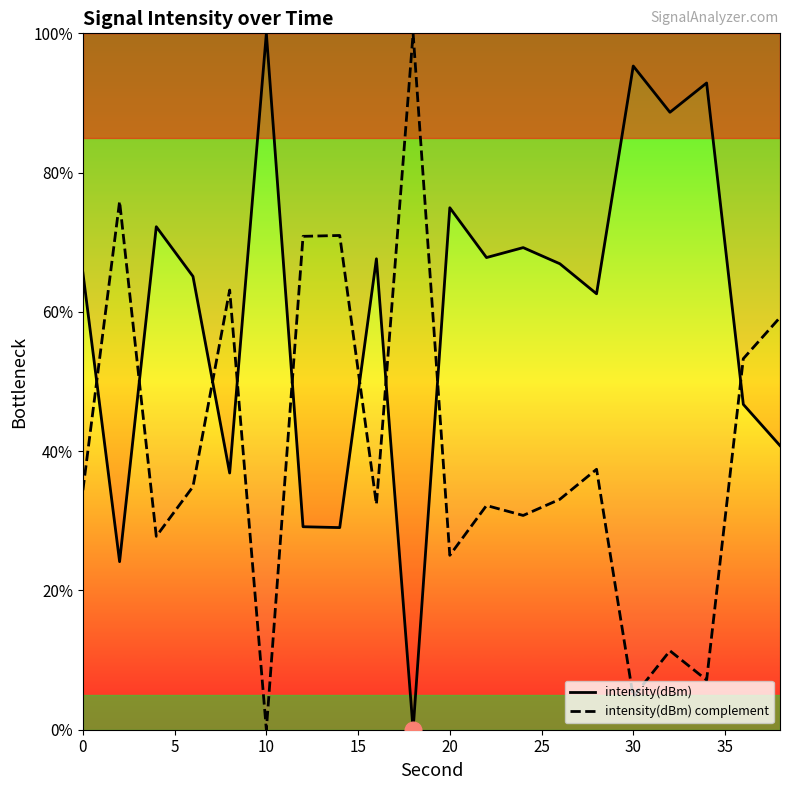

Which category has the highest value in the intensity(dBm) series?

10